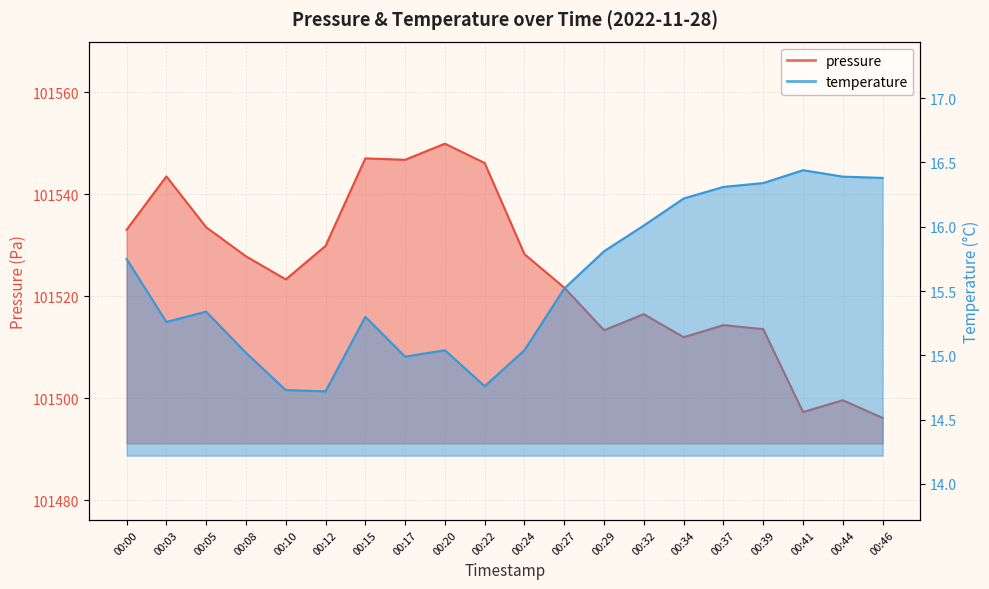

True or false: pressure and temperature cross at least once.

False